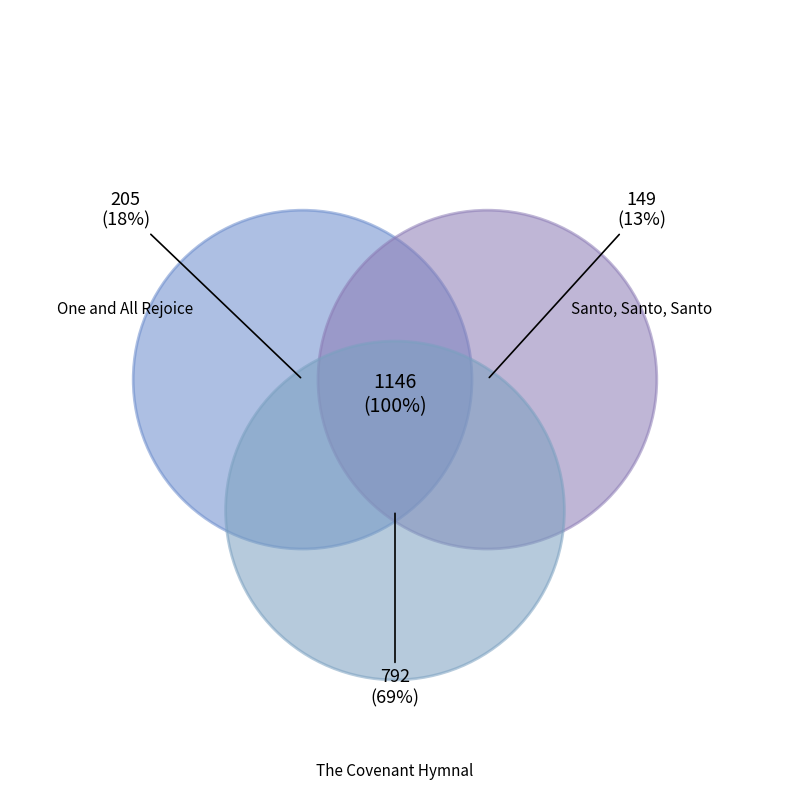

Does Santo, Santo, Santo account for over 50% of the chart?

No